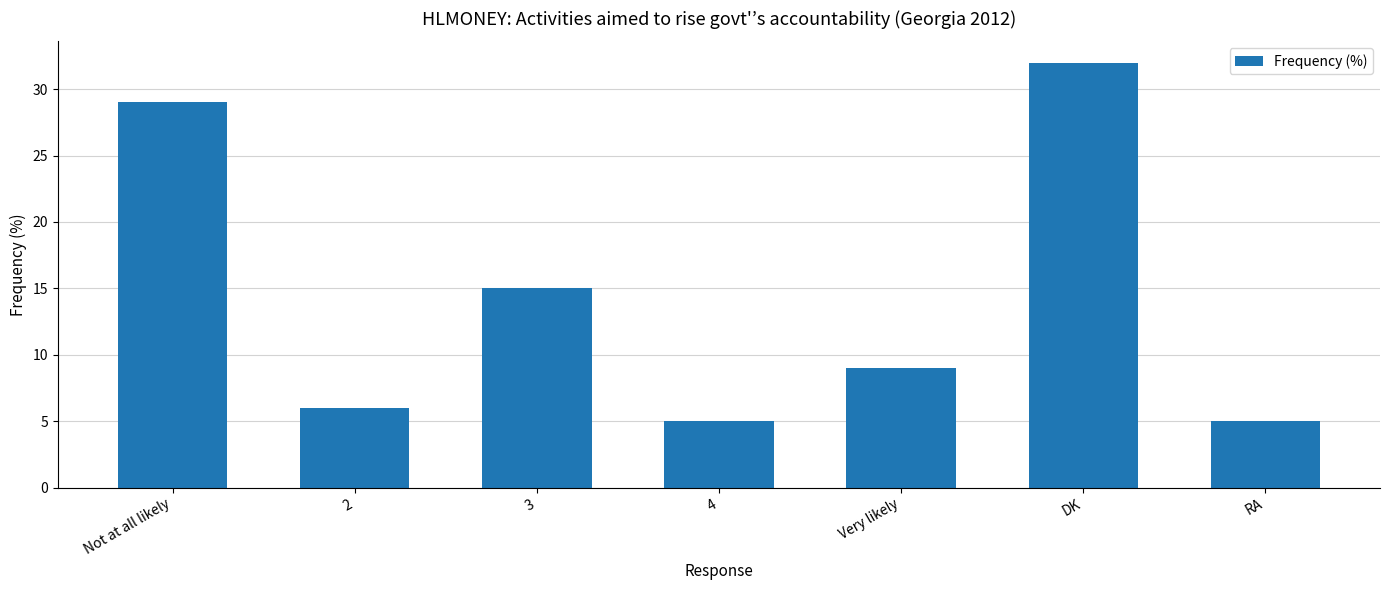

How many values are below 9?

3